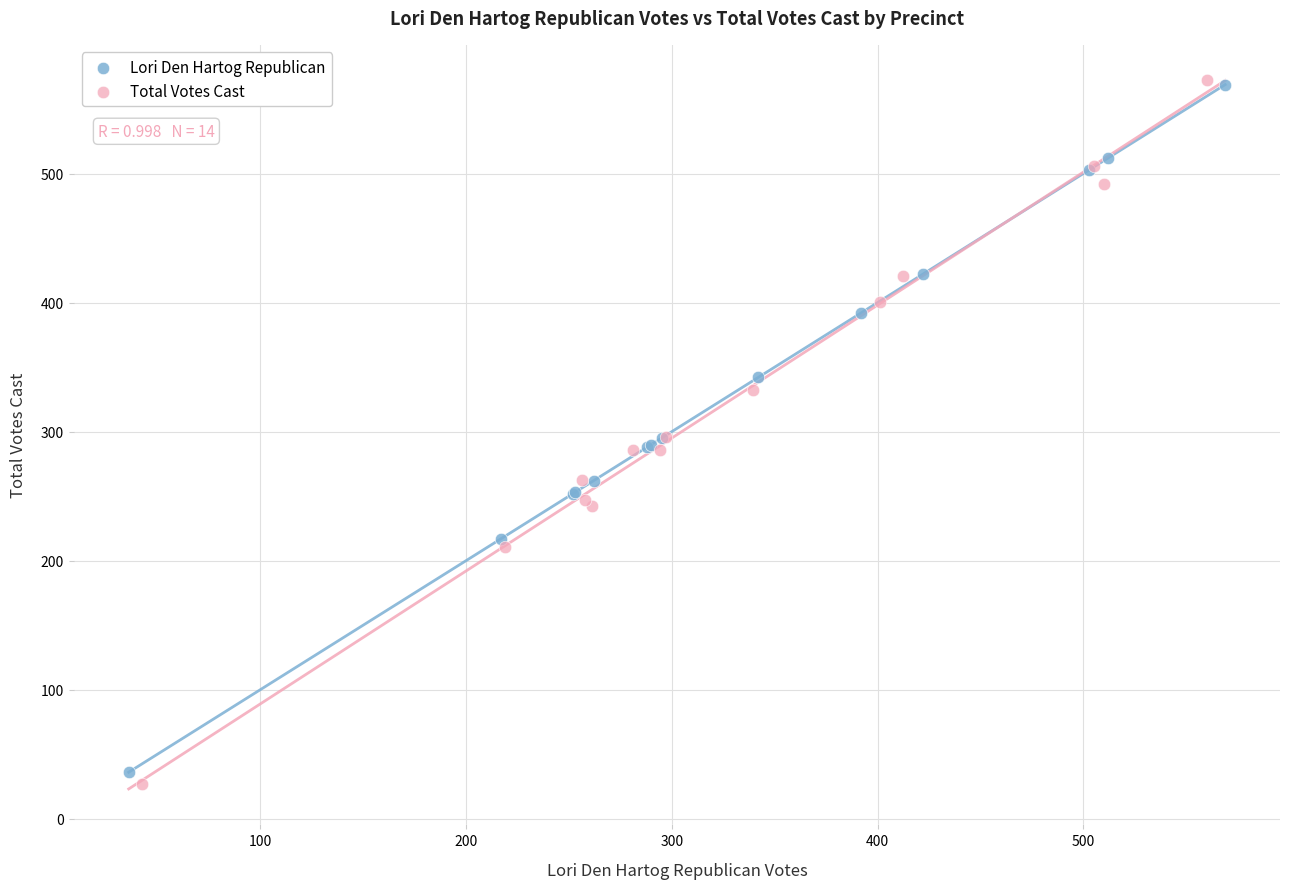

Which series has the widest spread of Y values?

Total Votes Cast